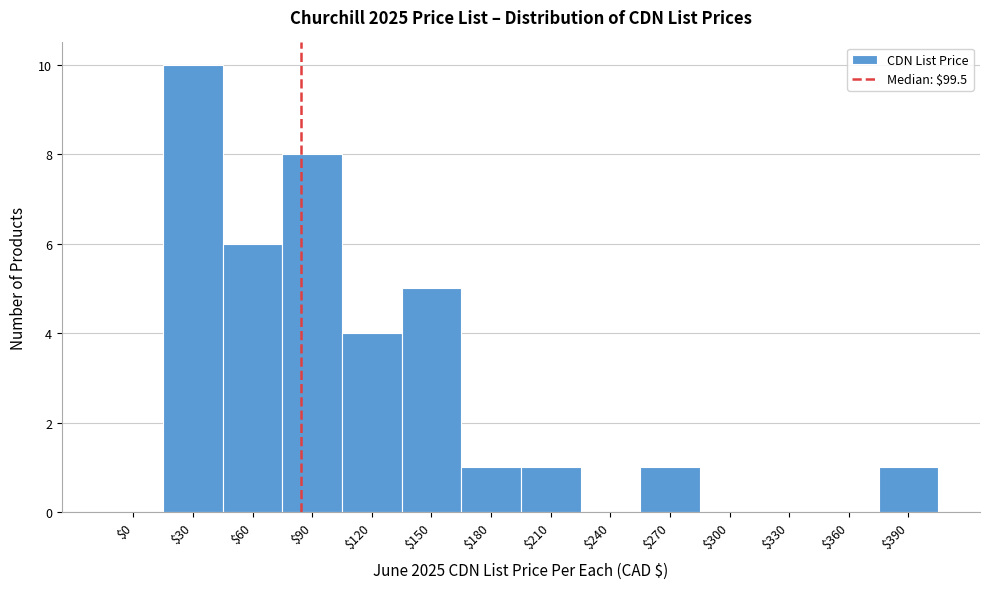

True or false: the data shows 1 at $210.

True